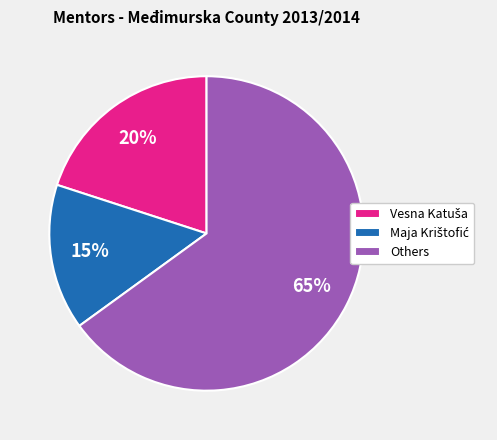

How many slices are in this pie chart?

3